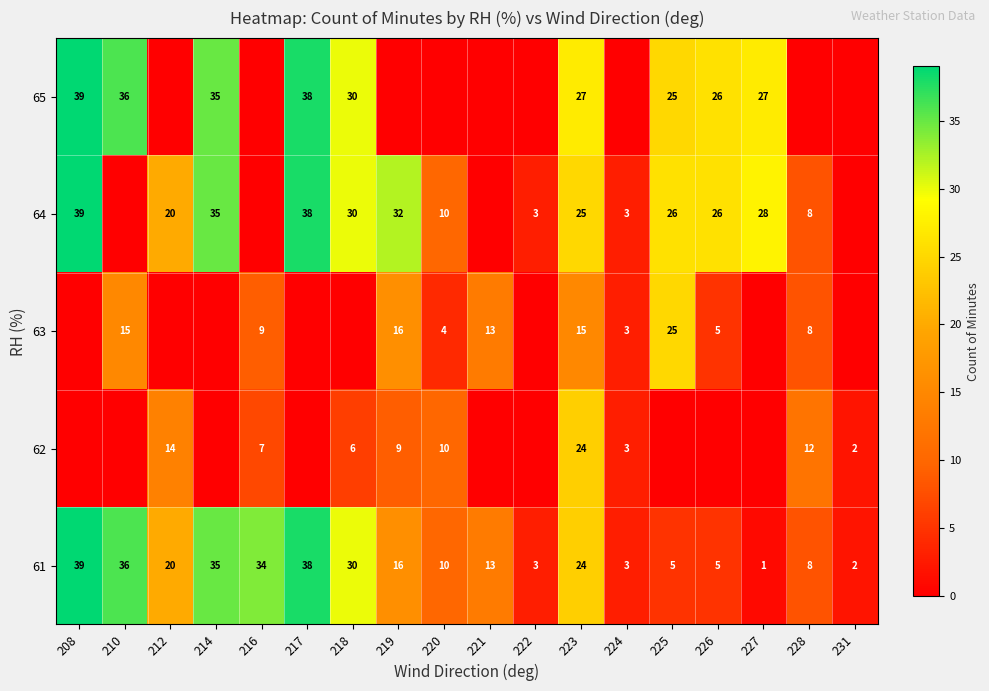

Is it true that 62 equals 24 at 223?

True